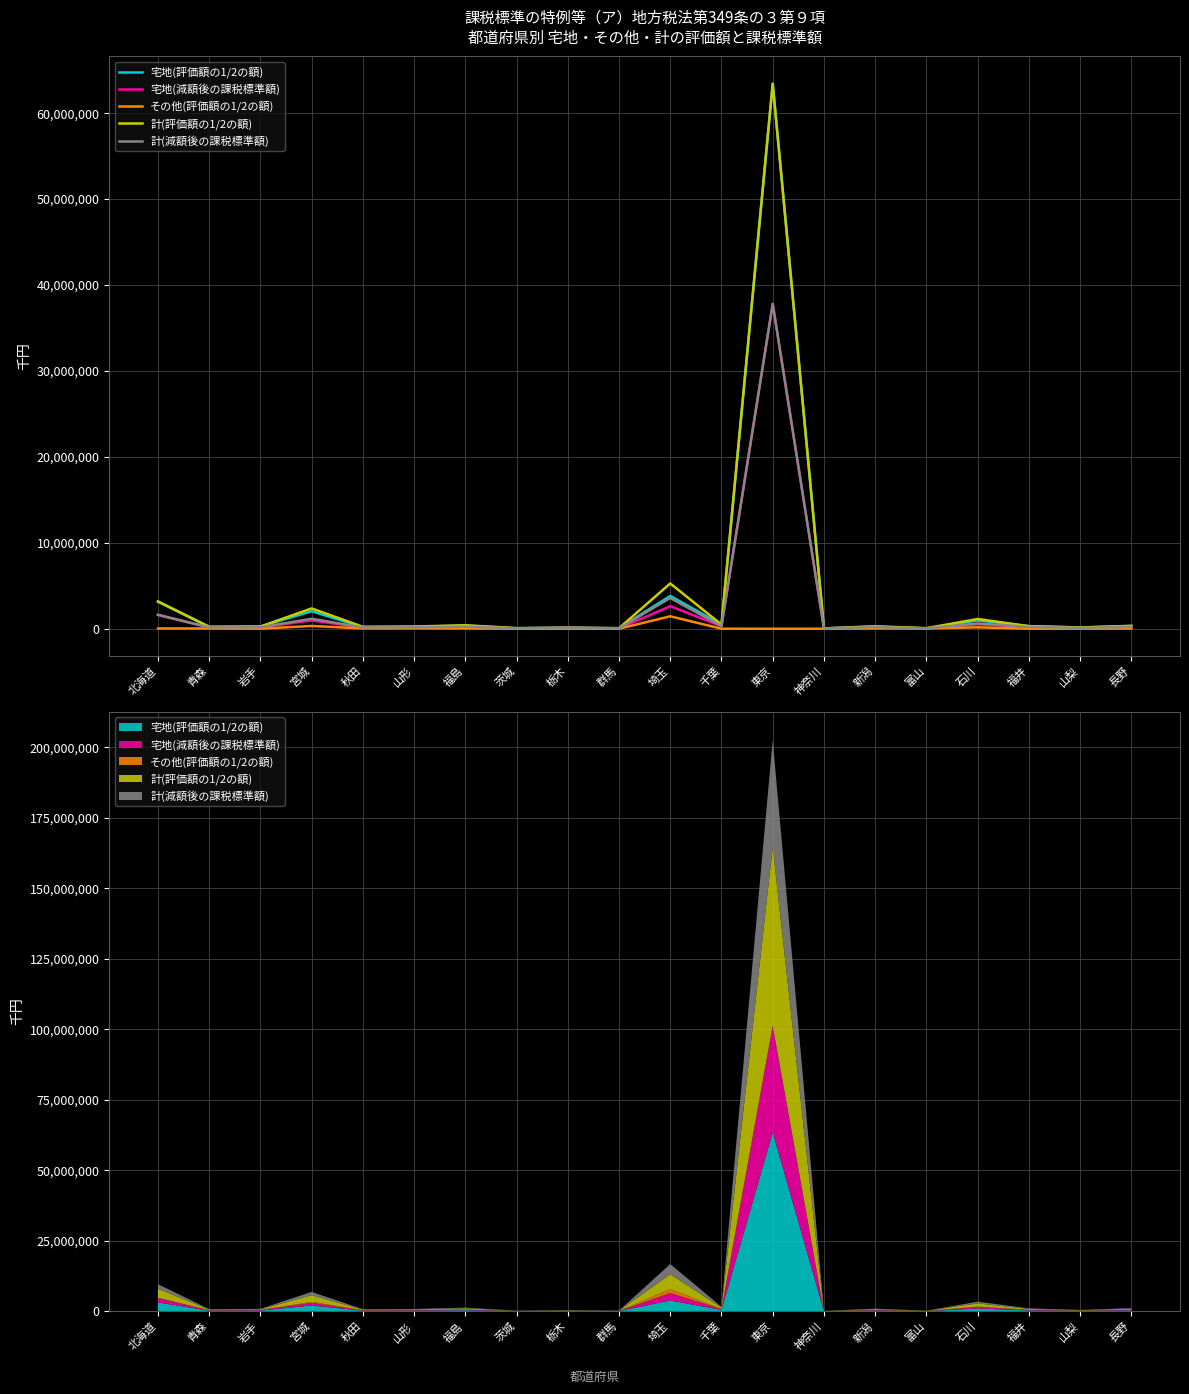

What is the maximum value for その他(評価額の1/2の額)?

1449516